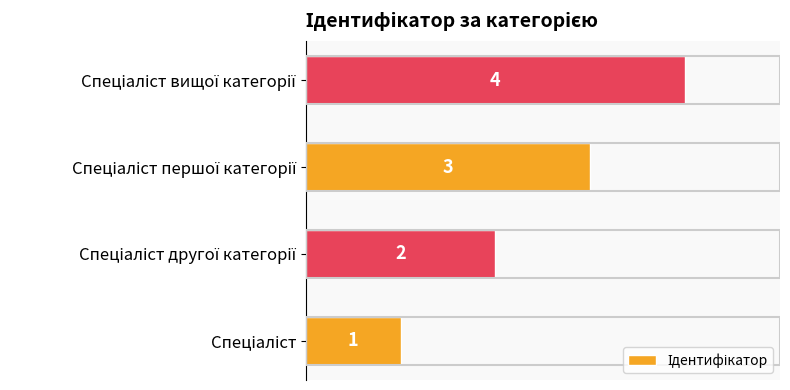

How many values are between 2 and 4?

3